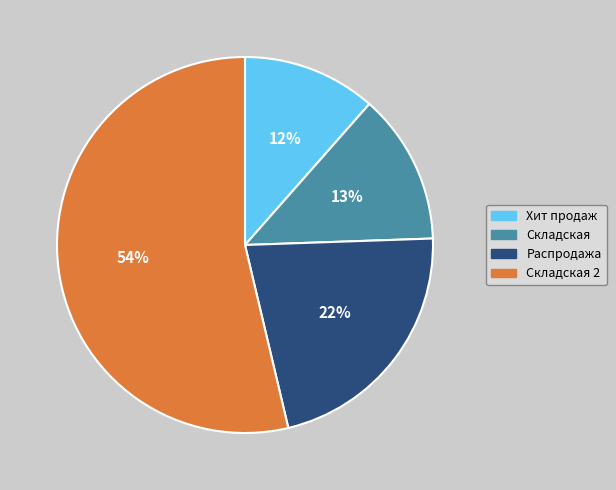

Does any single category account for the majority?

Yes